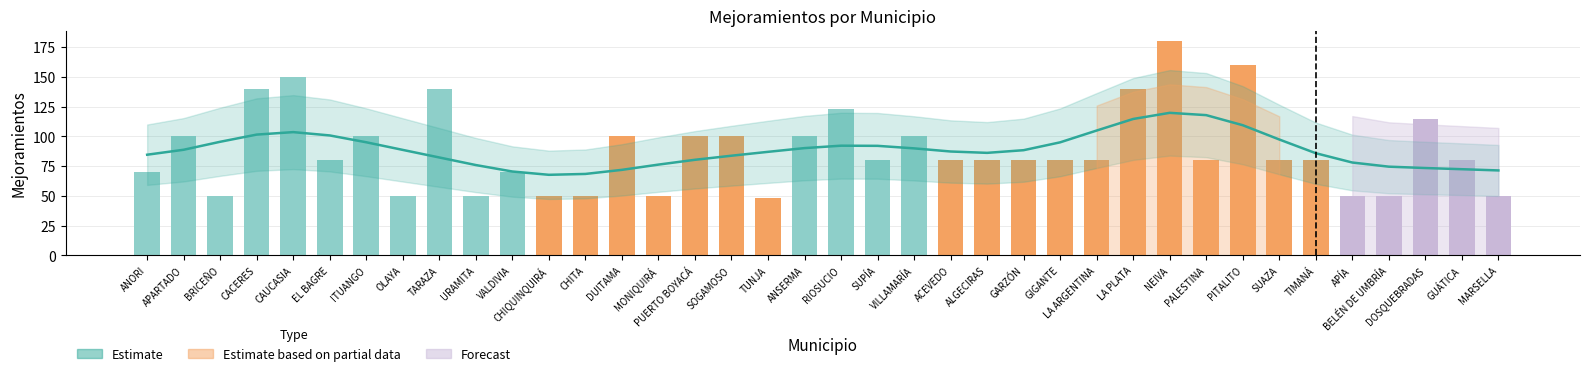

Where does the Mejoramientos series first go above 80?

APARTADO